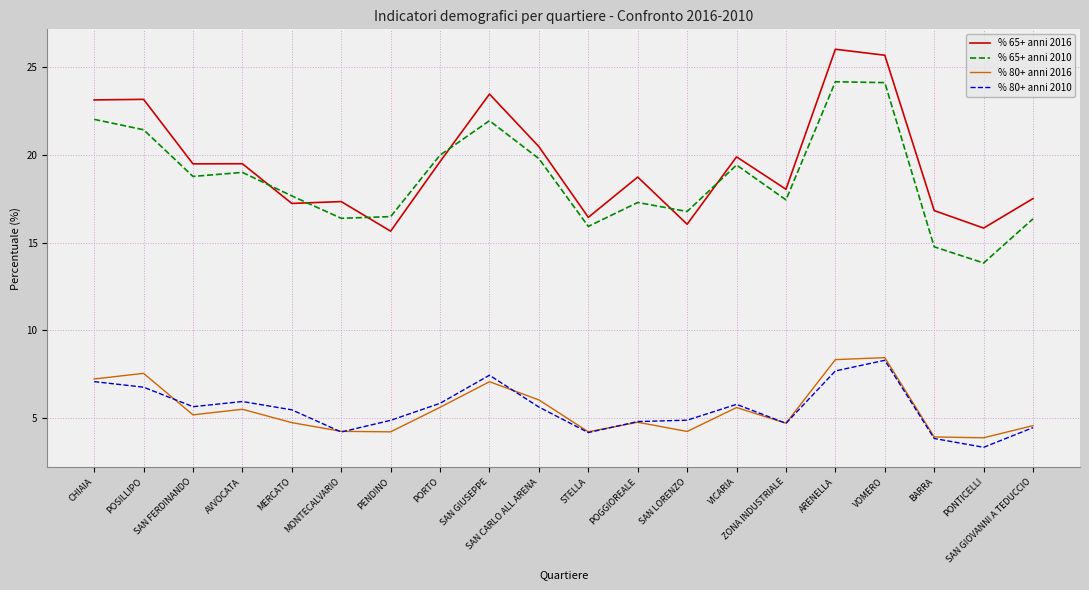

What is the sum of the % 80+ anni 2016 values at PENDINO and SAN CARLO ALL ARENA?

10.2